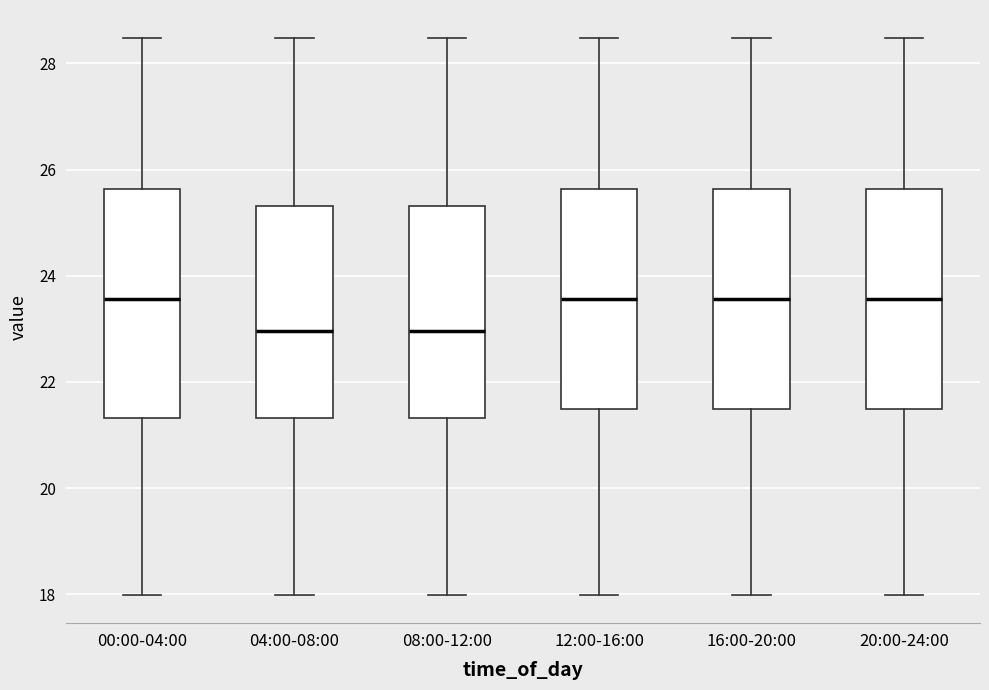

Reading left to right, transcribe this box plot: for each box, give where its median line is, the range the box spans, and where its two whiskers end, as read against the y-axis. The values are not printed on the chart, so give them approximately, as read against the axis.

00:00-04:00: median 23.6, box 21.4 to 25.6, whiskers 18.0 to 28.4
04:00-08:00: median 23.0, box 21.4 to 25.4, whiskers 18.0 to 28.4
08:00-12:00: median 23.0, box 21.4 to 25.4, whiskers 18.0 to 28.4
12:00-16:00: median 23.6, box 21.4 to 25.6, whiskers 18.0 to 28.4
16:00-20:00: median 23.6, box 21.4 to 25.6, whiskers 18.0 to 28.4
20:00-24:00: median 23.6, box 21.4 to 25.6, whiskers 18.0 to 28.4